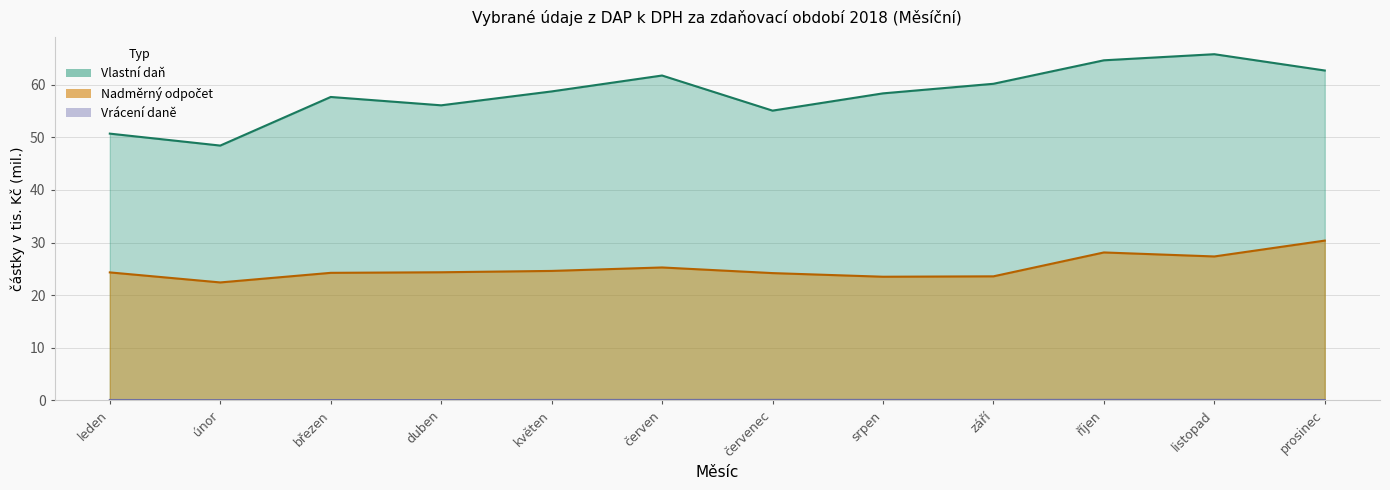

At which category is the sum across all series the highest?

listopad